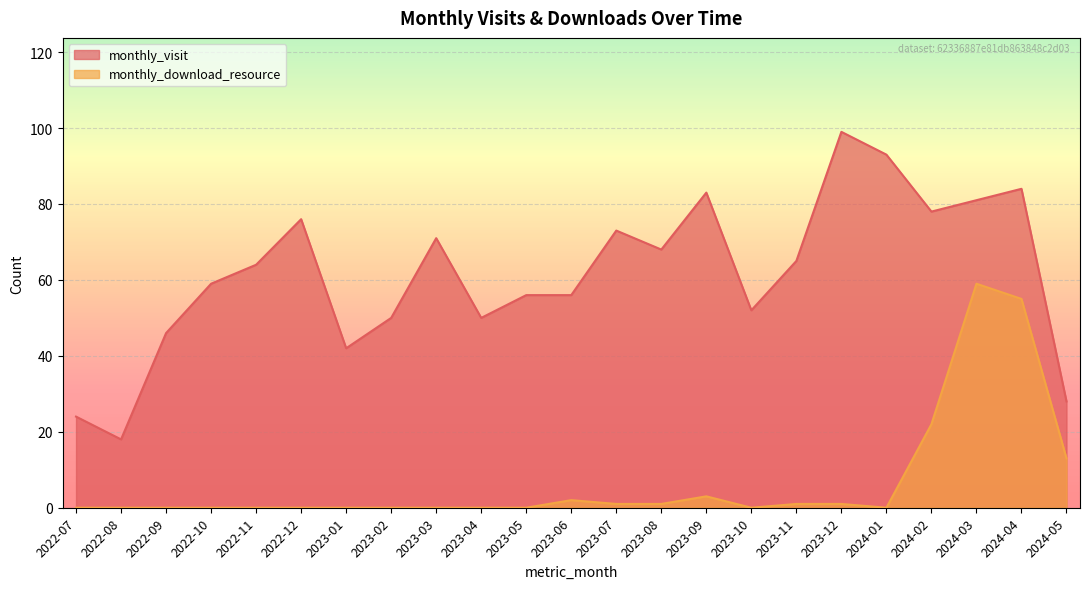

What position from the left is 2023-09?

15